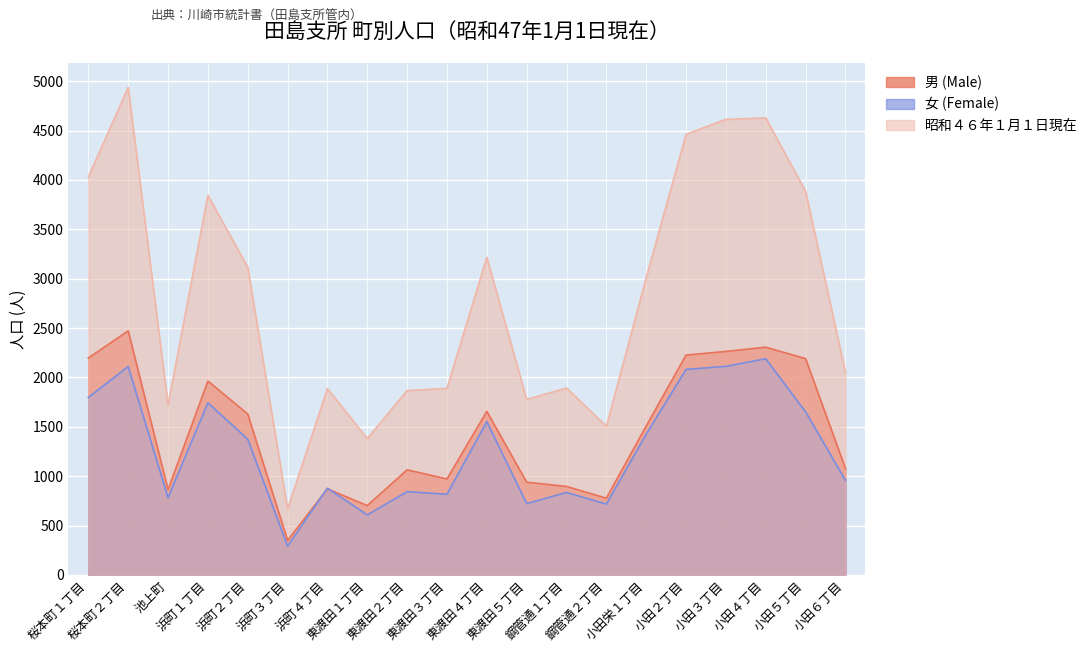

What is the minimum value for 昭和４６年１月１日現在?

668